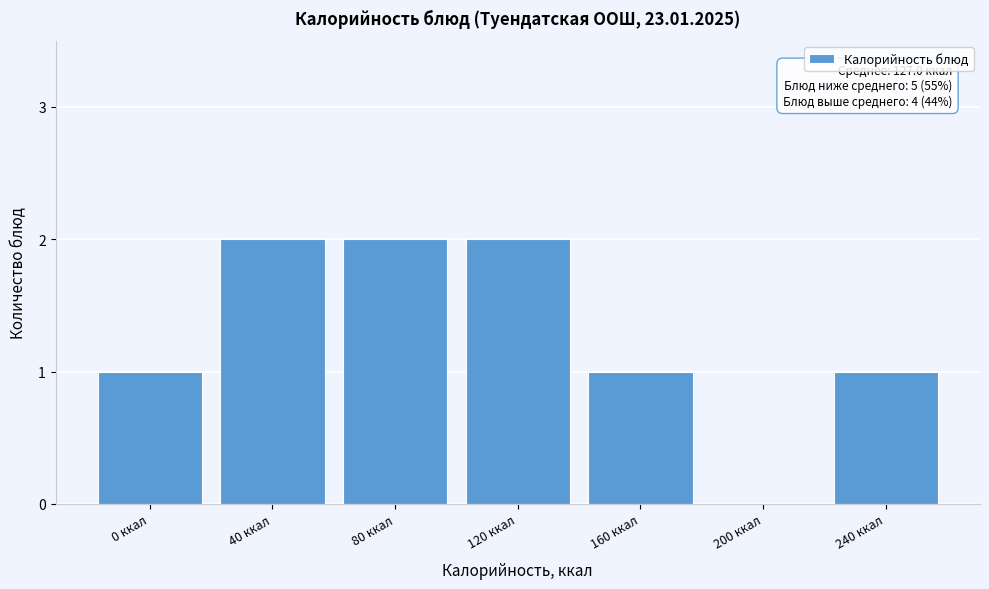

Reading left to right, list all the values displayed in this chart.

0 ккал=1	40 ккал=2	80 ккал=2	120 ккал=2	160 ккал=1	200 ккал=0	240 ккал=1